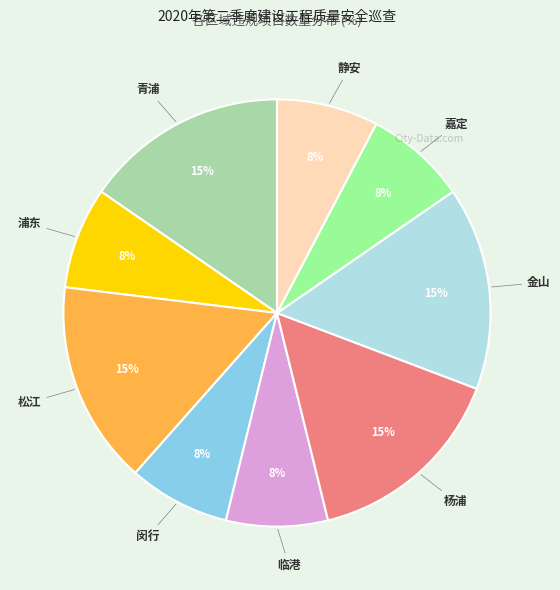

The 嘉定 slice represents 17% of the pie. True or false?

False